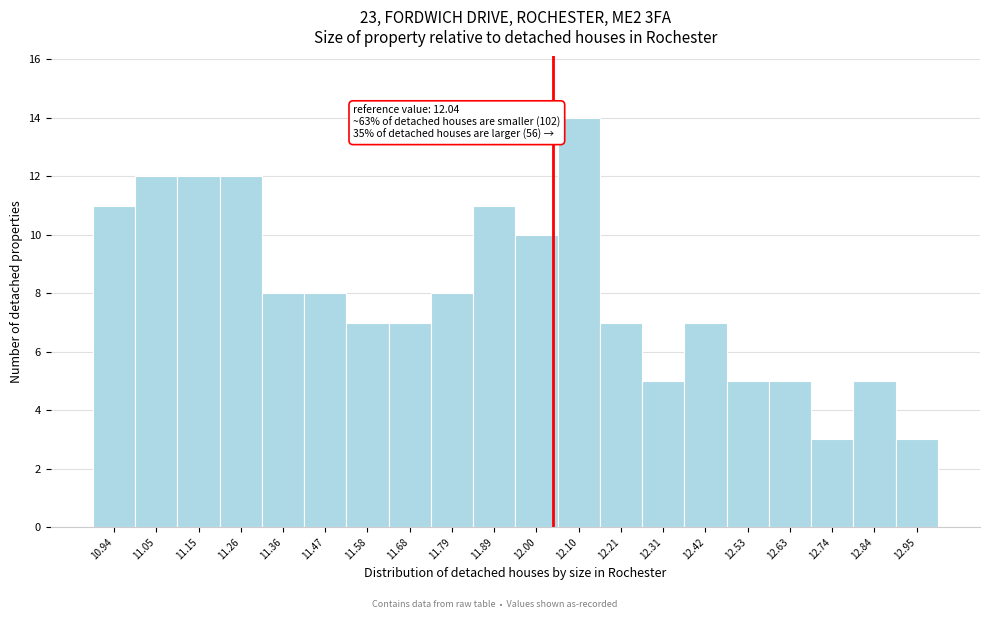

Which range on the x-axis has the tallest bar?

12.06 to 12.16